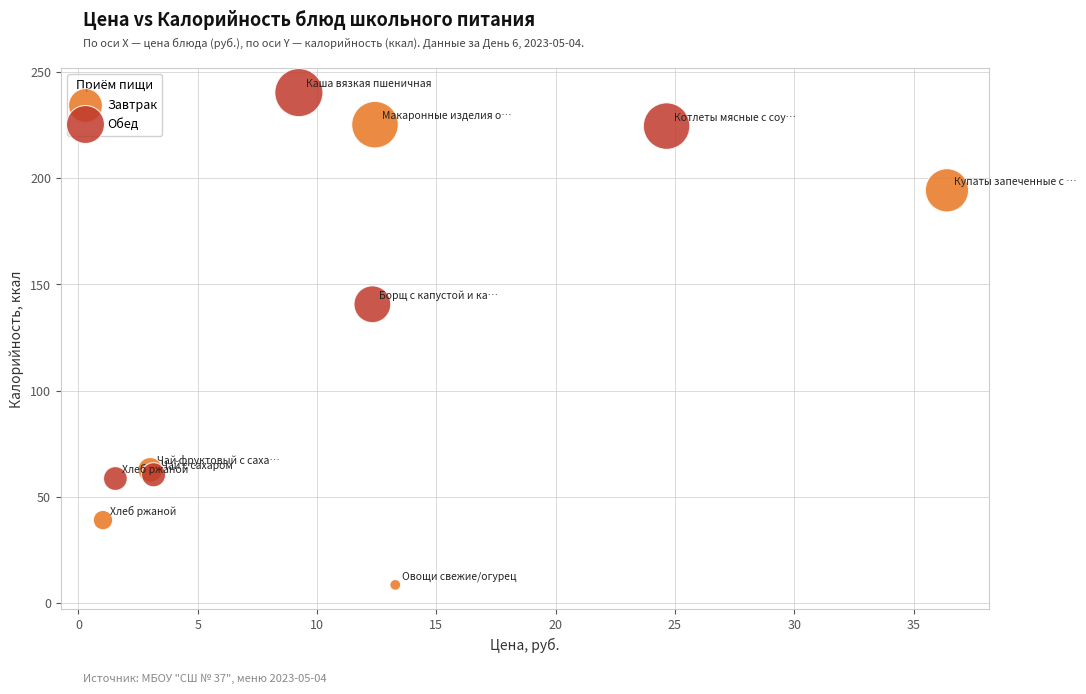

Which series contains the lowest Y value?

Завтрак